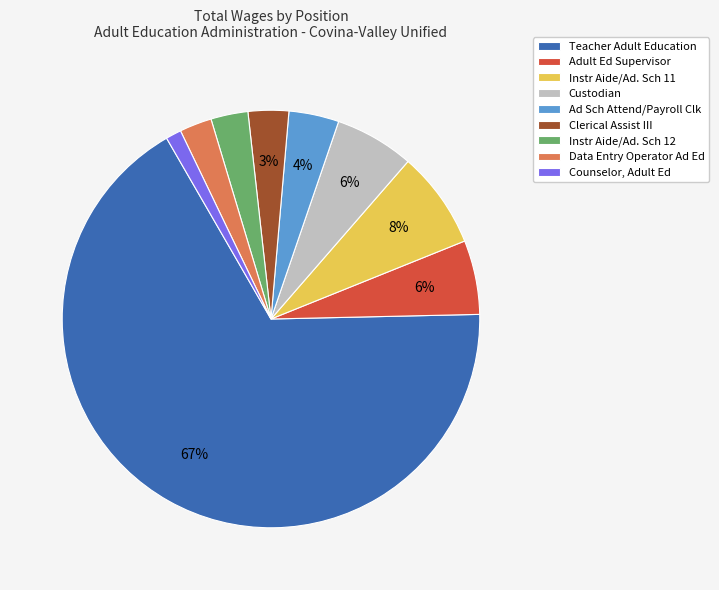

Combined, do Instr Aide/Ad. Sch 11 and Instr Aide/Ad. Sch 12 account for over 50%?

No